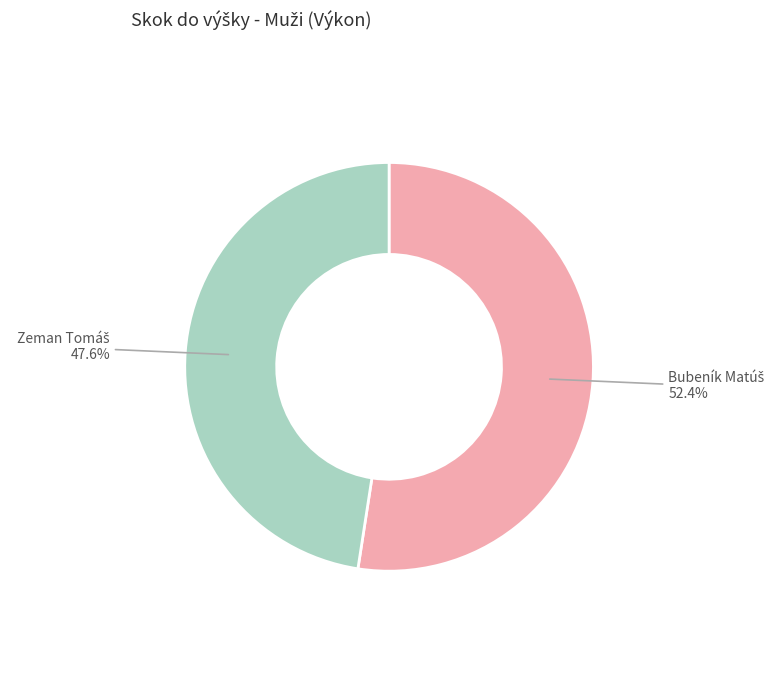

How many slices are in this pie chart?

2